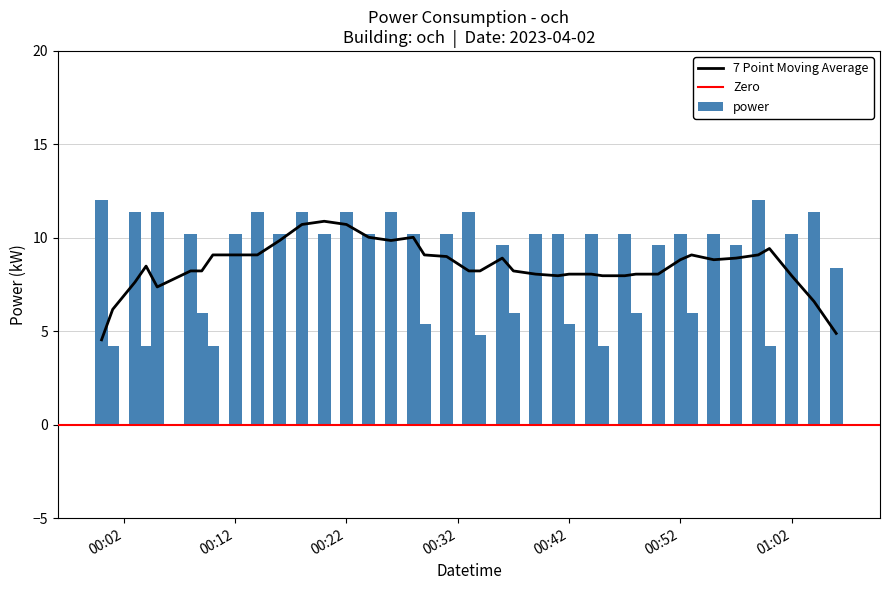

The power series shows 15.4 at 00:22. True or false?

False